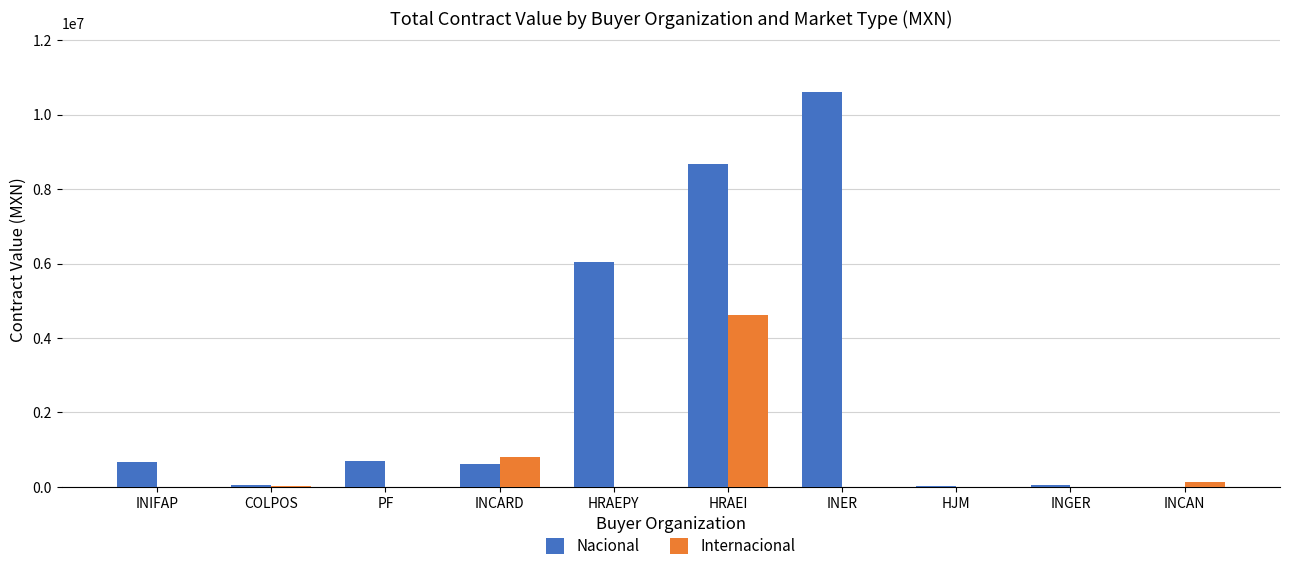

Which series changed the most between HRAEI and INGER?

Nacional